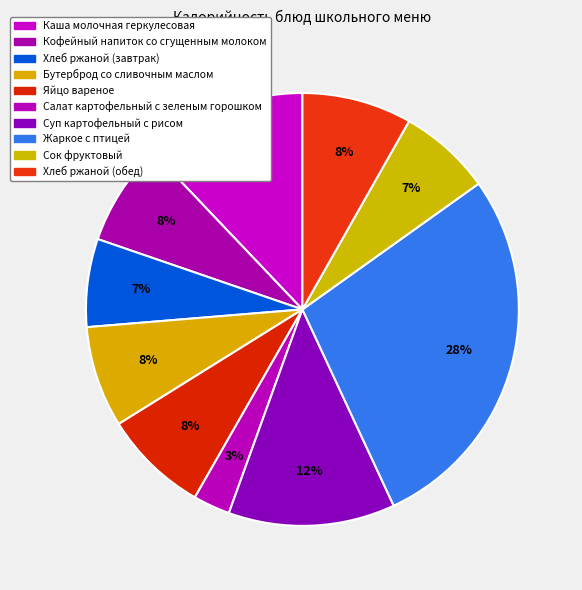

Combined, do Салат картофельный с зеленым горошком and Яйцо вареное account for over 50%?

No